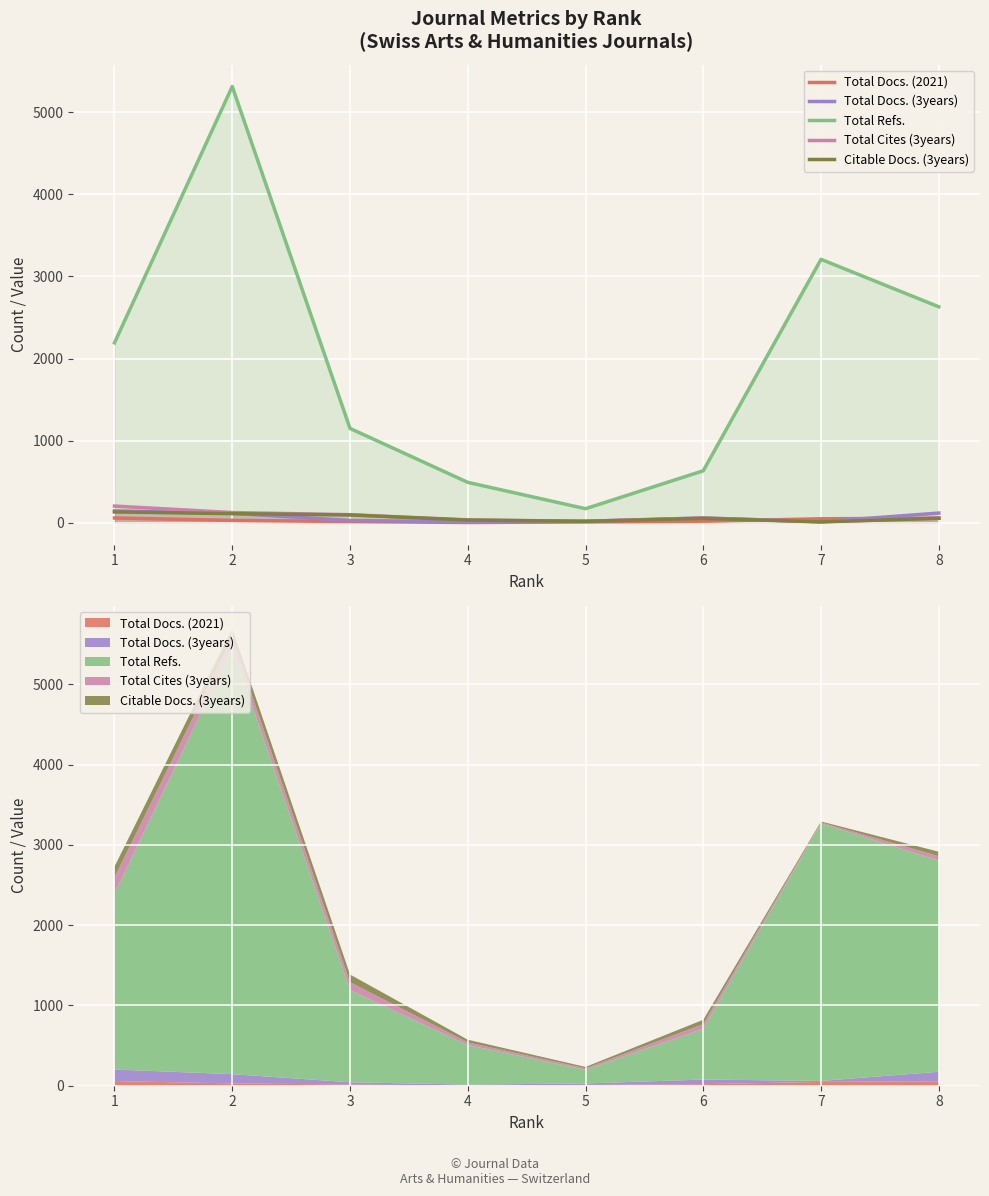

Which series has the largest total across all categories?

Total Refs.